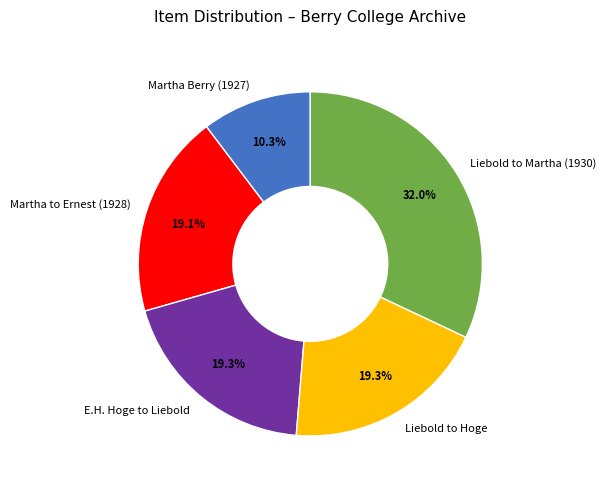

What is the smallest slice in the pie chart?

Martha Berry (1927)